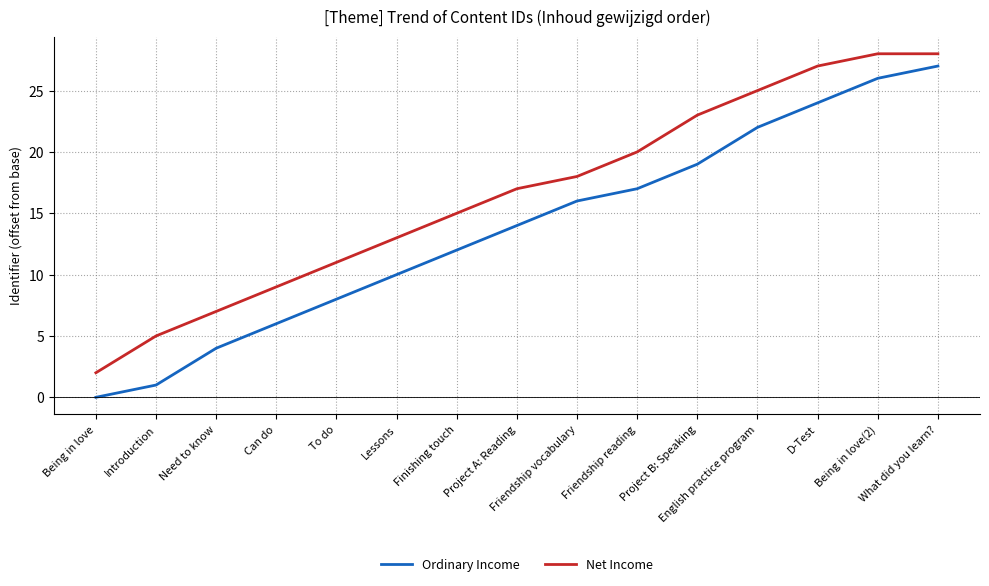

Where is Net Income nearest to the value 15?

Finishing touch